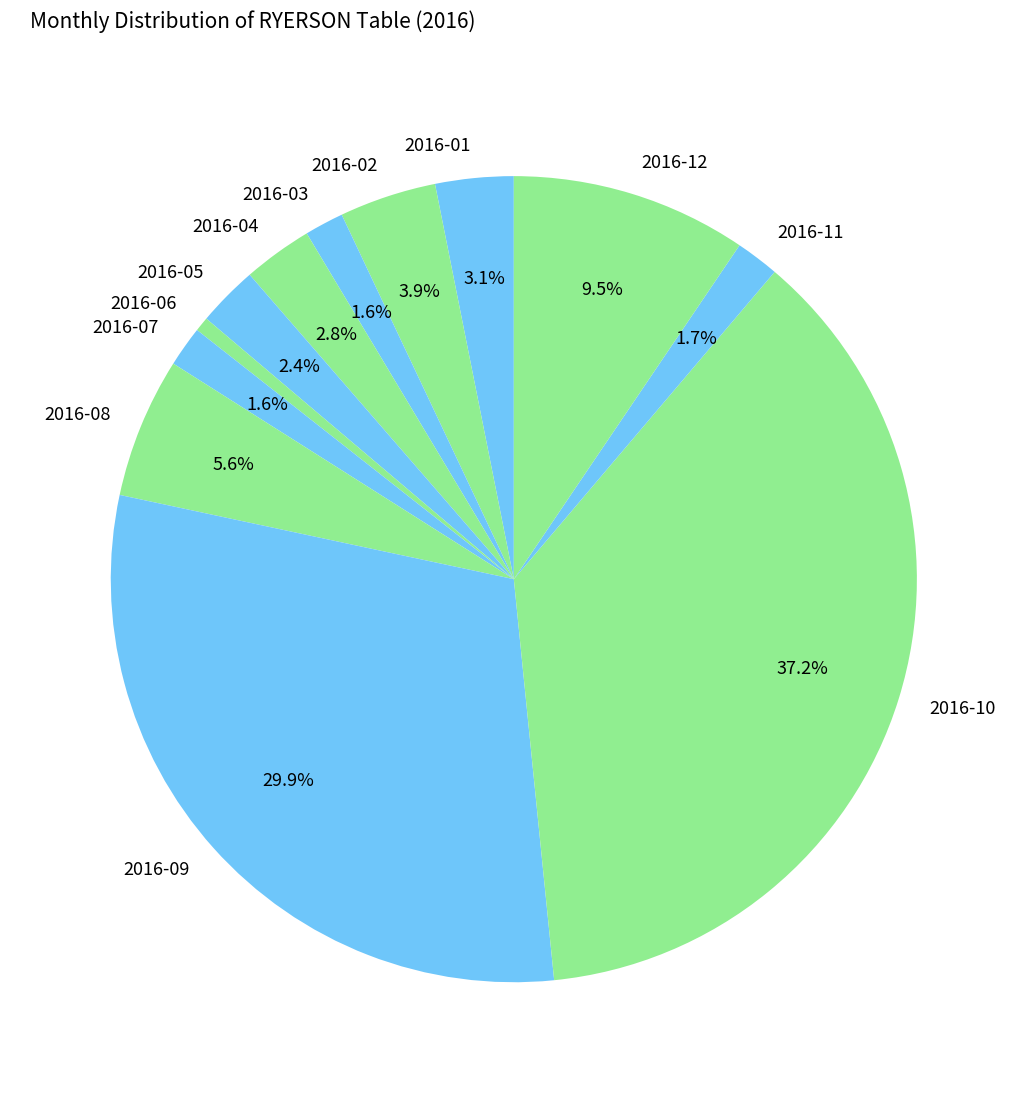

How much of the chart is everything except 2016-11?

98.3%